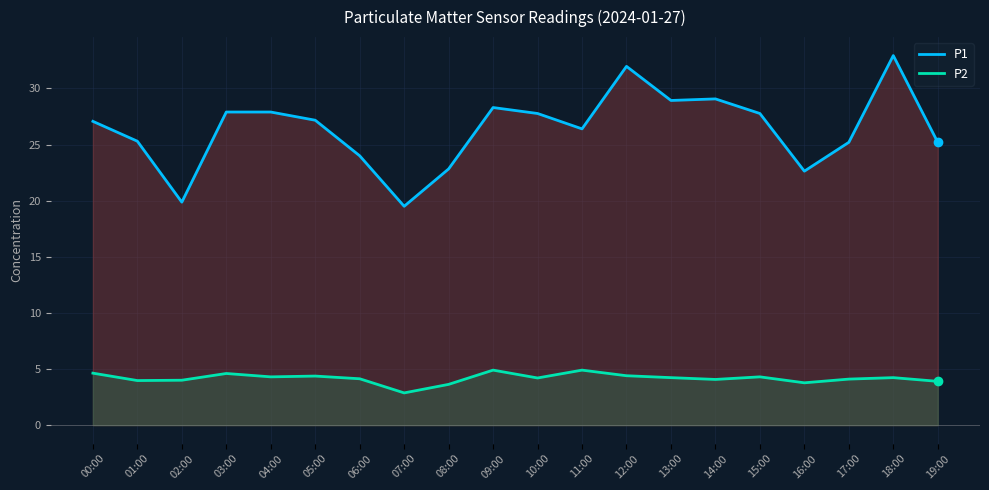

Where is the first local maximum for P1?

09:00